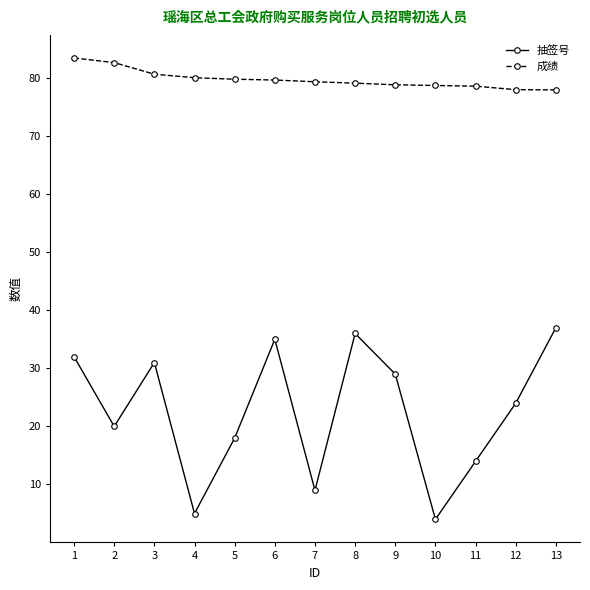

What is the greatest value displayed?

83.4